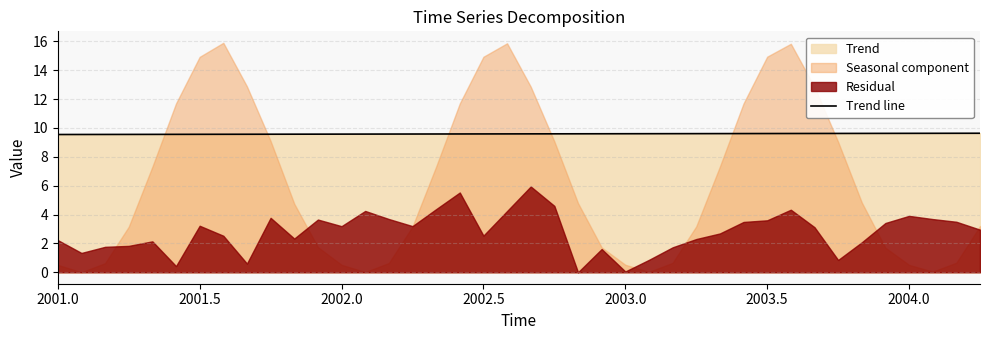

The value of Trend line at 2003.0 is 9.6. True or false?

True